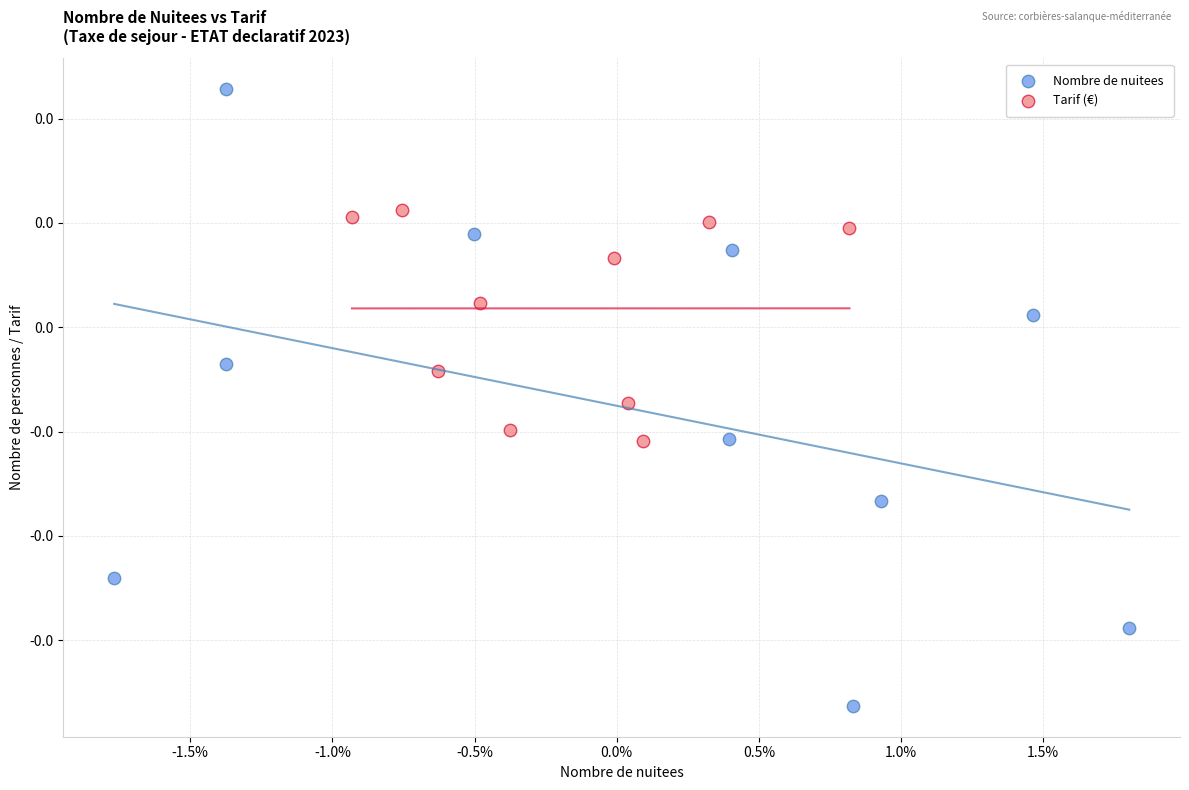

What are all the series names shown in the legend?

Nombre de nuitees, Tarif (€)